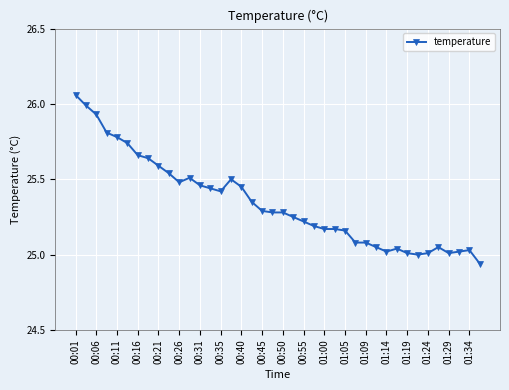

True or false: the data has more than 0 interior local peaks.

True